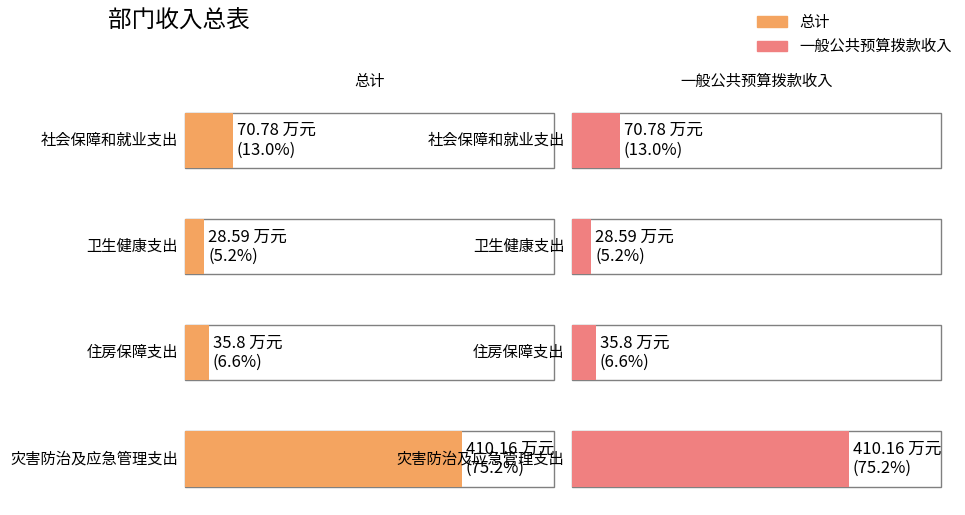

What position from the left is 卫生健康支出?

2